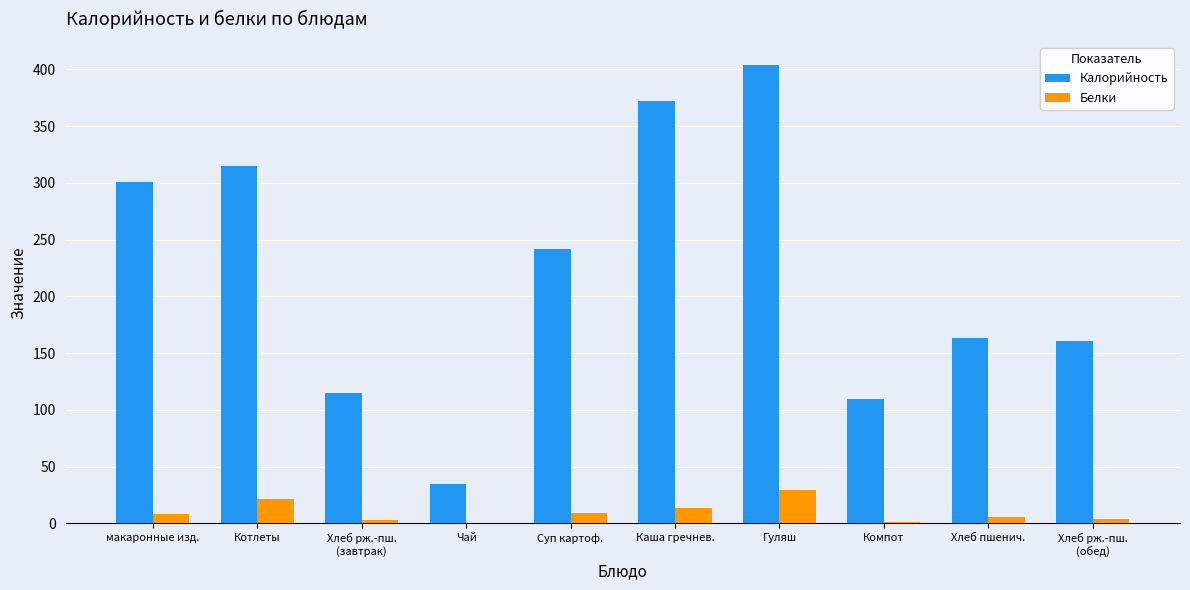

What is the average value of the Калорийность series?

221.9